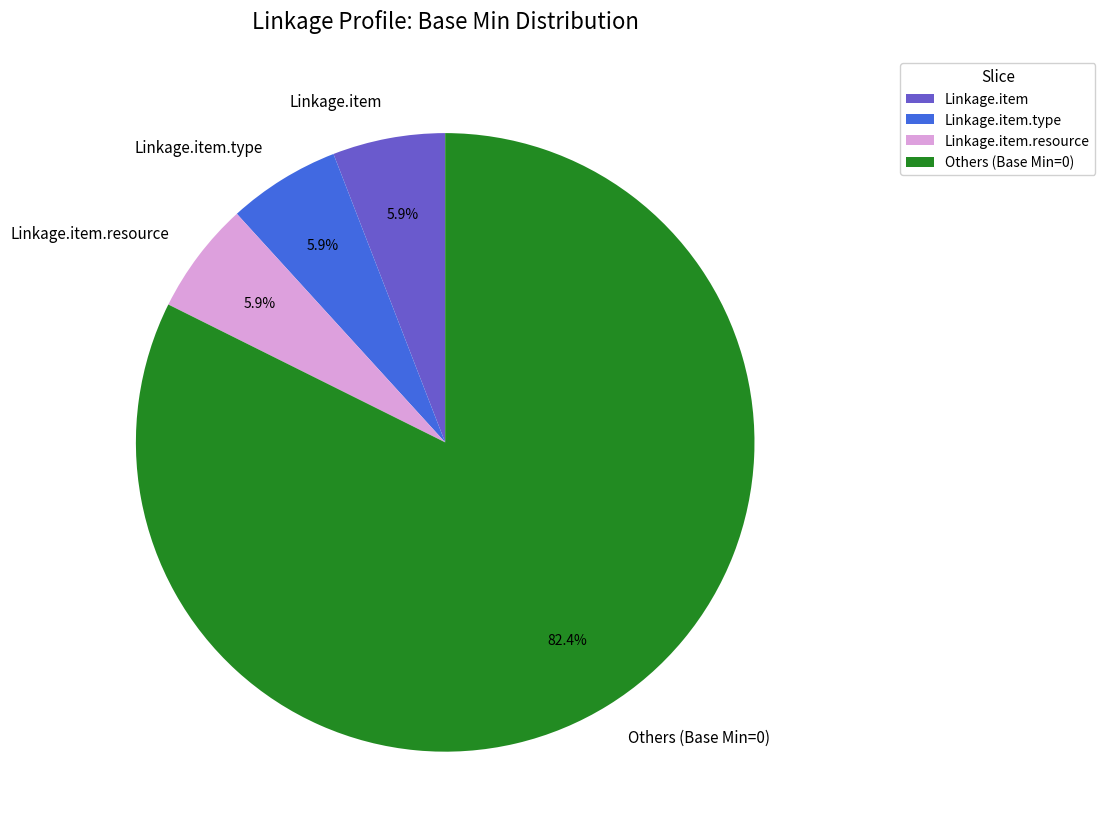

Which slice is the largest?

Others (Base Min=0)